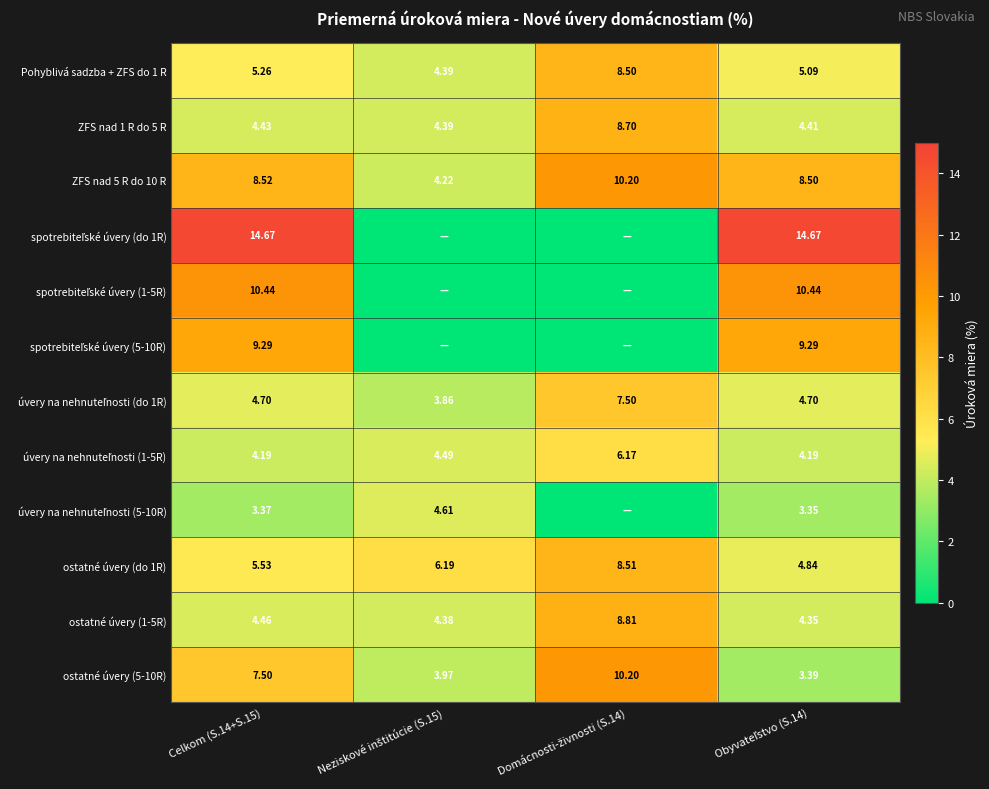

The value of ZFS nad 5 R do 10 R at Domácnosti-živnosti (S.14) is 14.4. True or false?

False